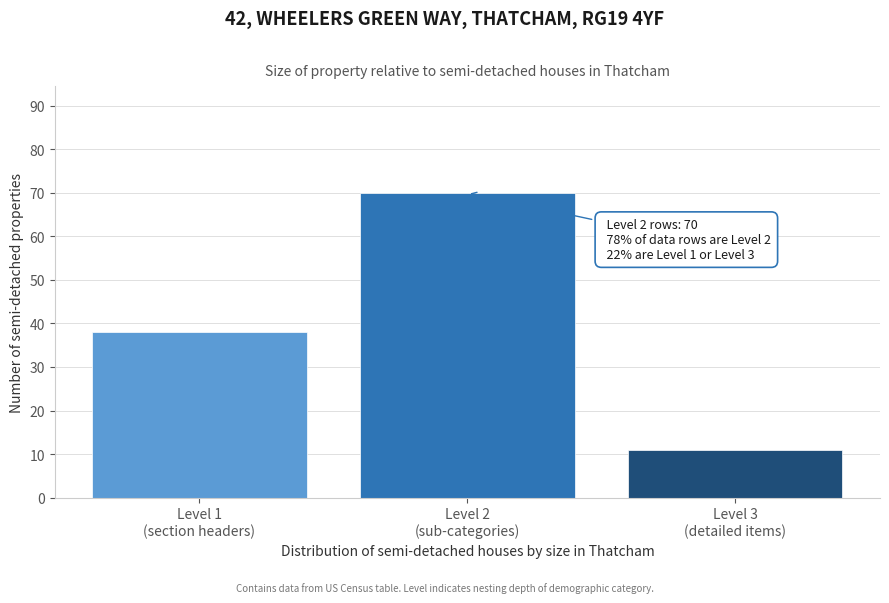

Reading left to right, transcribe all the data shown in this chart.

38	70	11